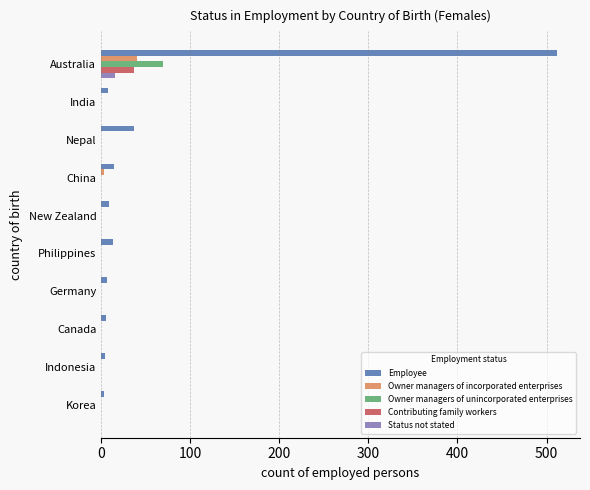

Is it true that Contributing family workers equals 0 at India?

True